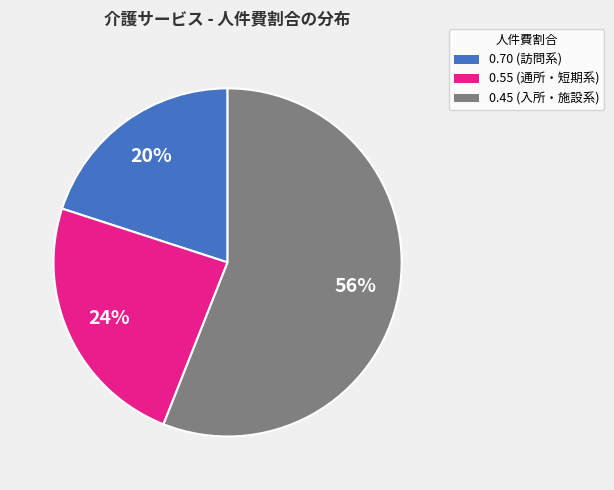

Count the number of slices in the pie.

3